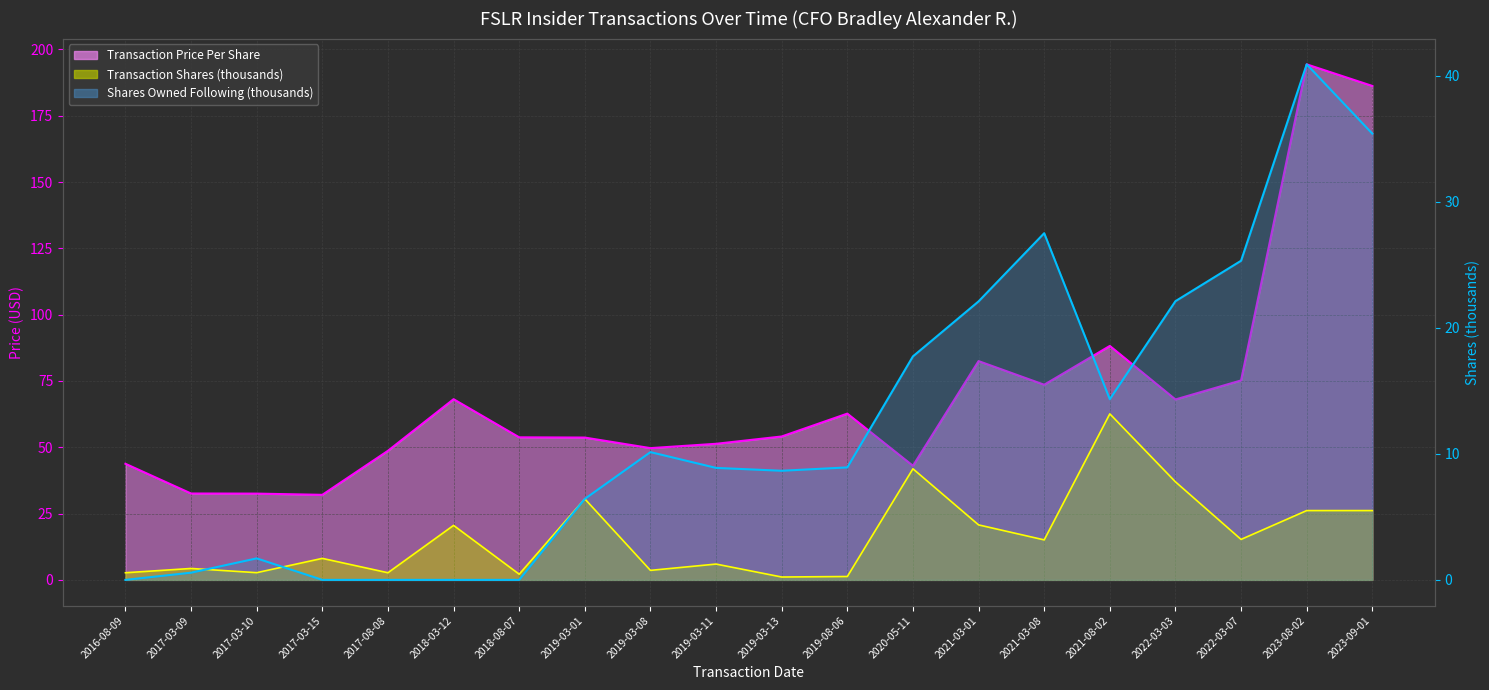

How many times do Transaction Shares (thousands) and Shares Owned Following (thousands) cross each other?

2